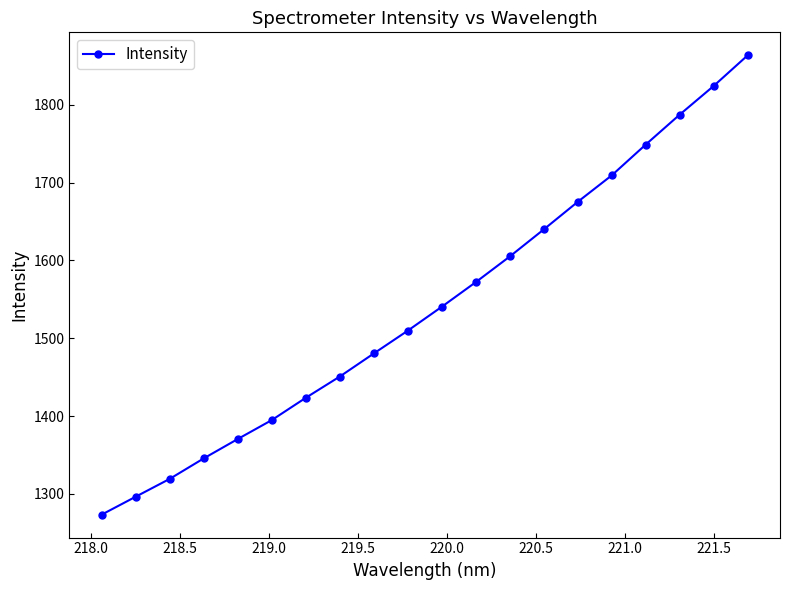

What is the difference between the maximum and second lowest values?

566.9